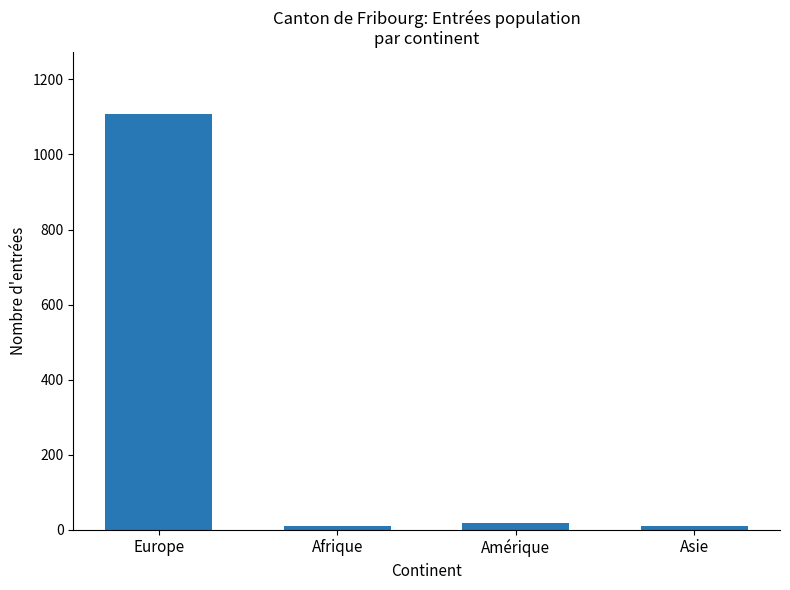

The value at Europe is 1107. True or false?

True